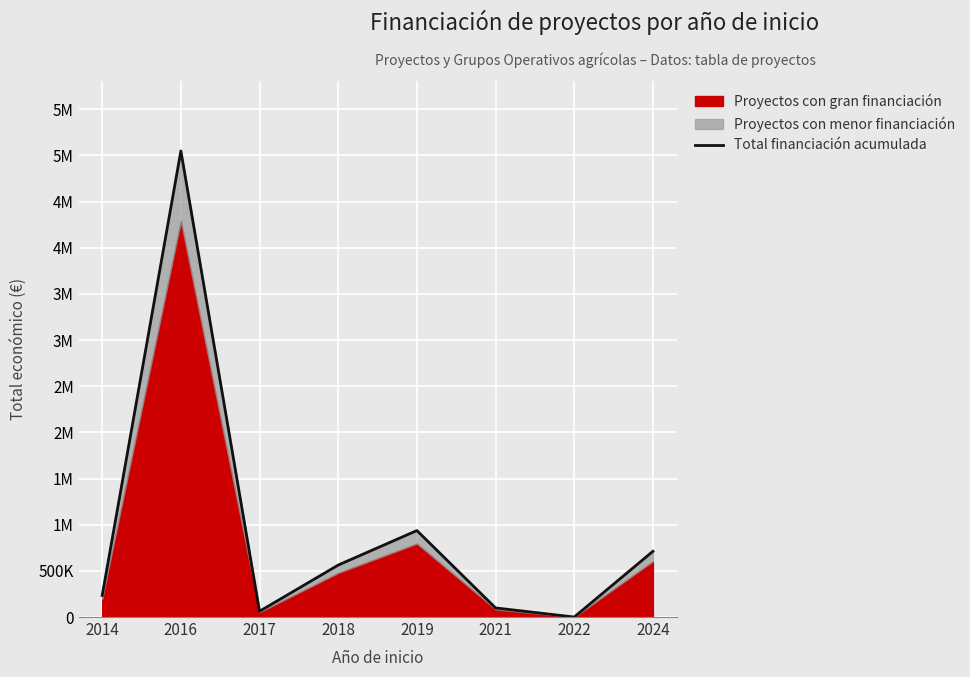

Reading right to left, extract all data points from this chart.

2024=711865	2022=0	2021=98619	2019=936619	2018=562793	2017=62364	2016=5048253	2014=233895